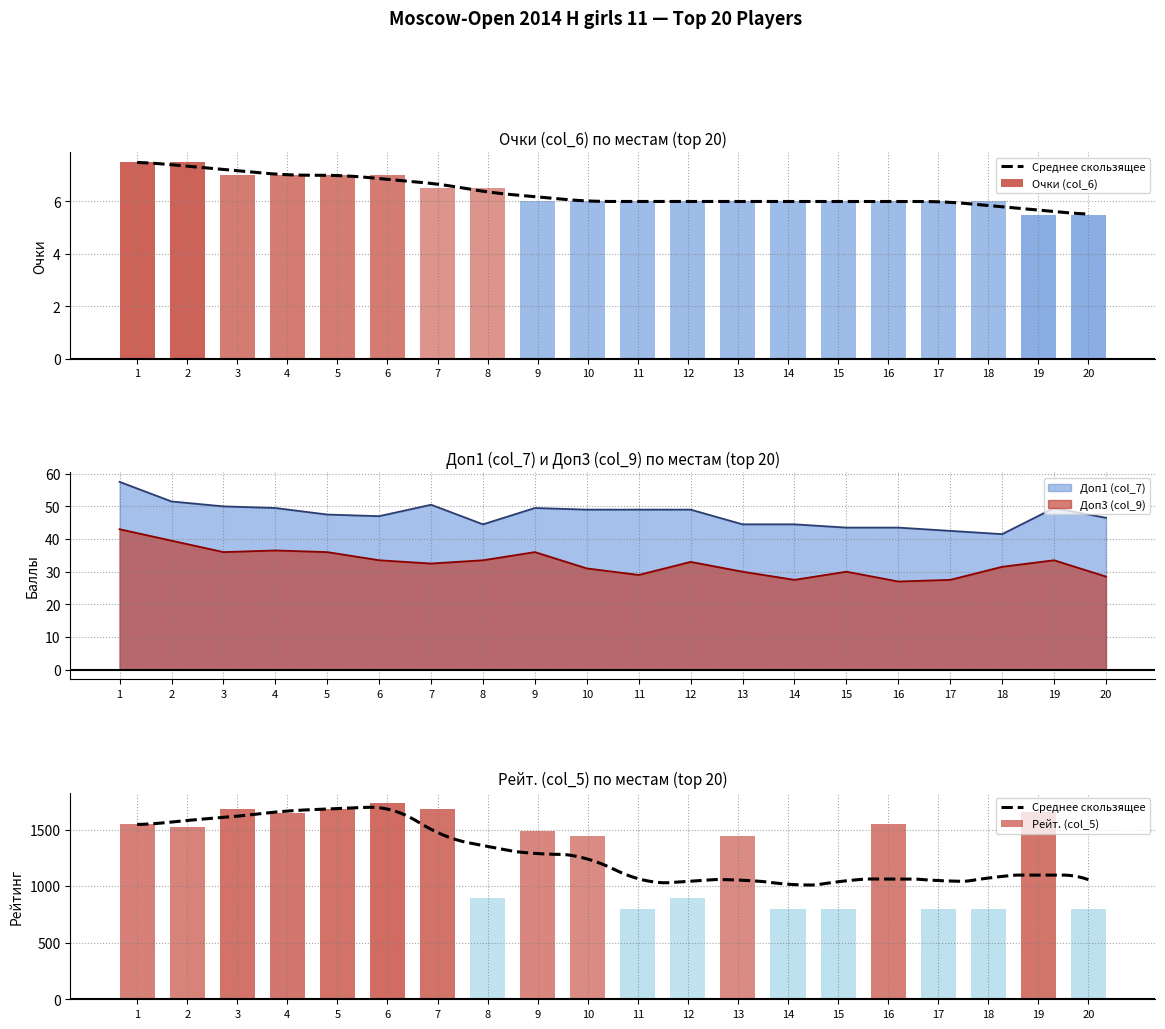

What is the difference between the maximum and minimum values in the Доп1 (col_7) series?

16.0